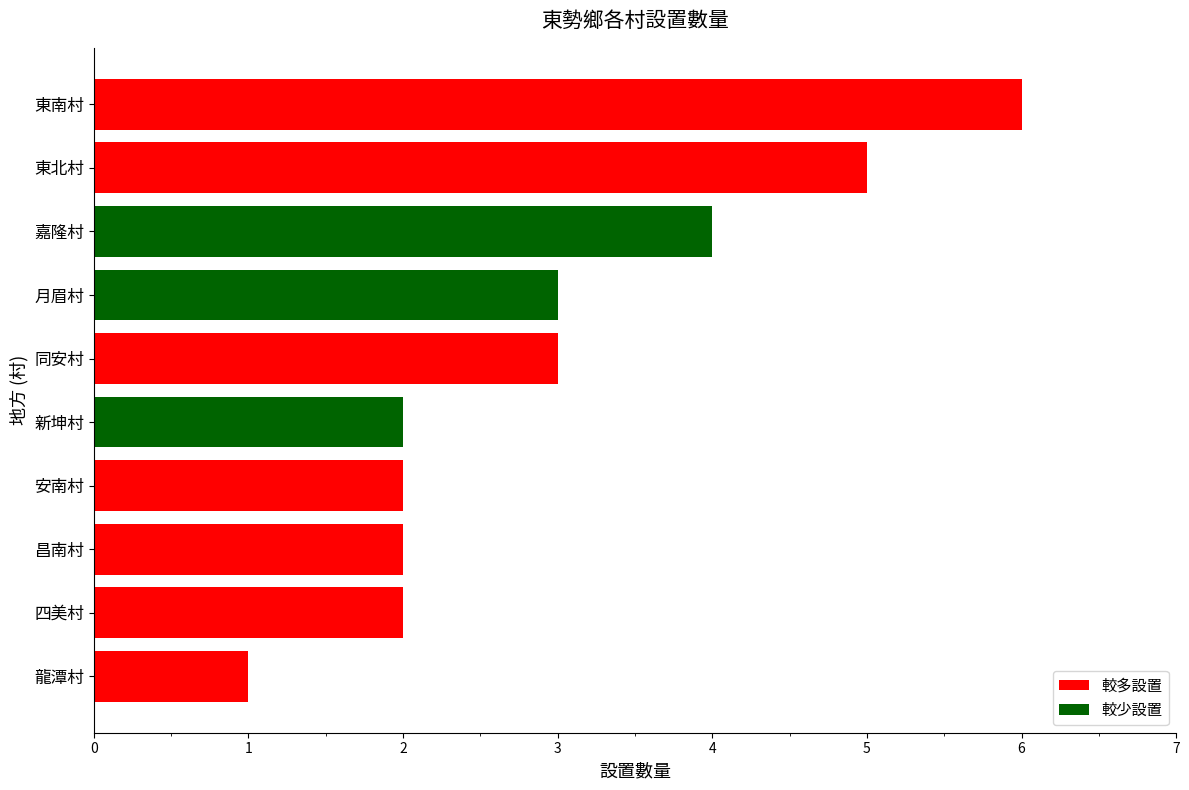

Between 嘉隆村 and 同安村, which is larger?

嘉隆村